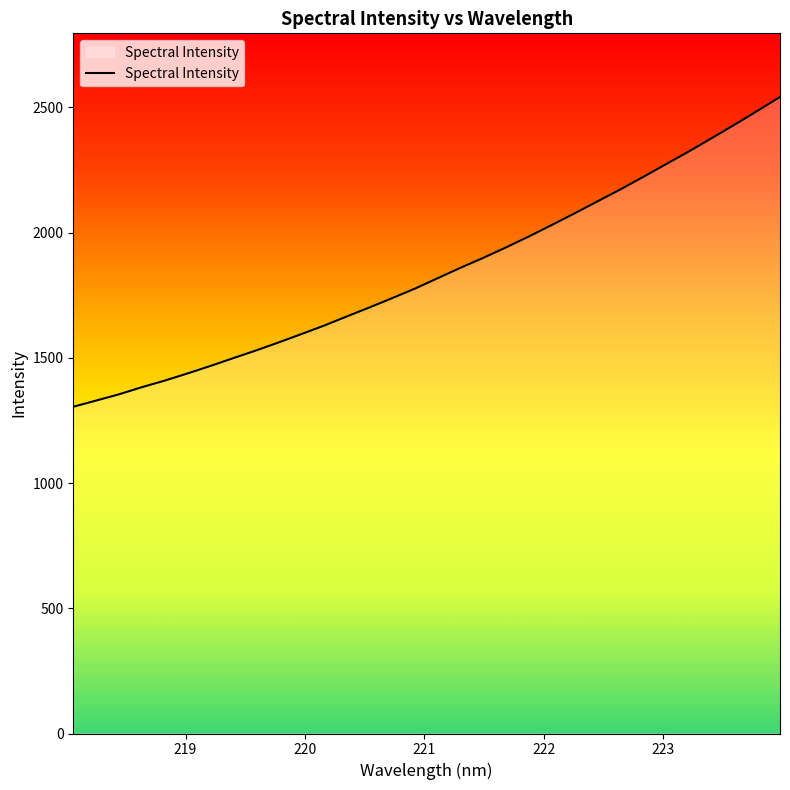

What is the smallest value displayed?

1304.9